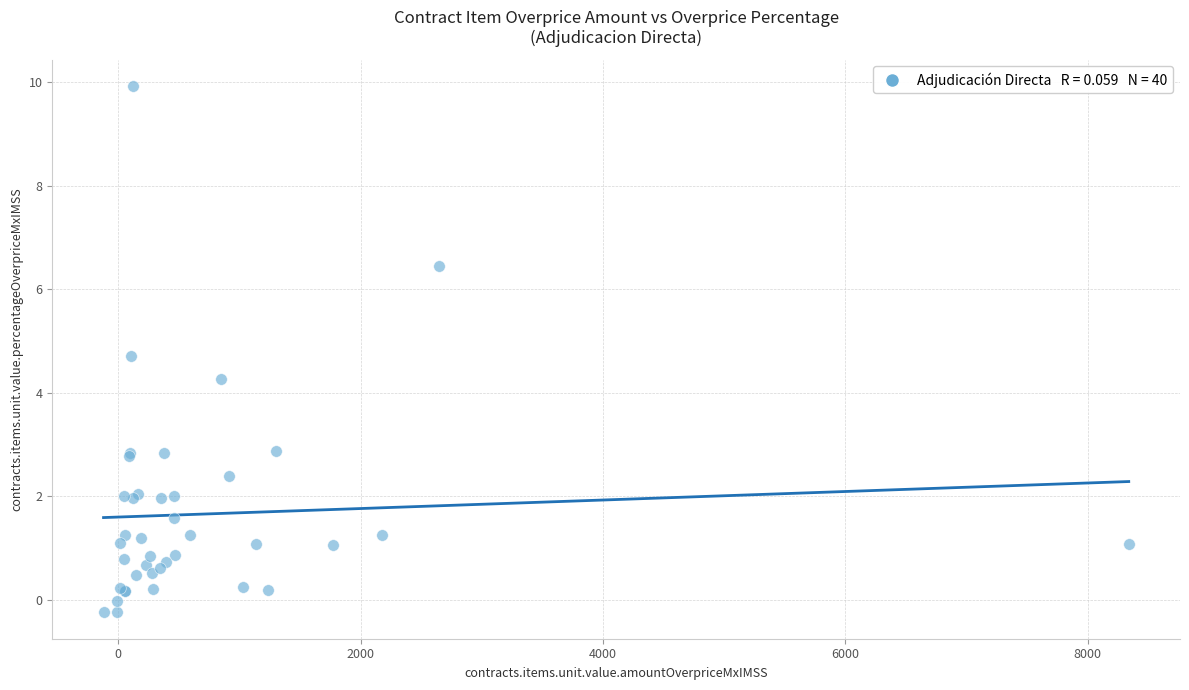

What Y value in the scatter plot is closest to 4?

4.3